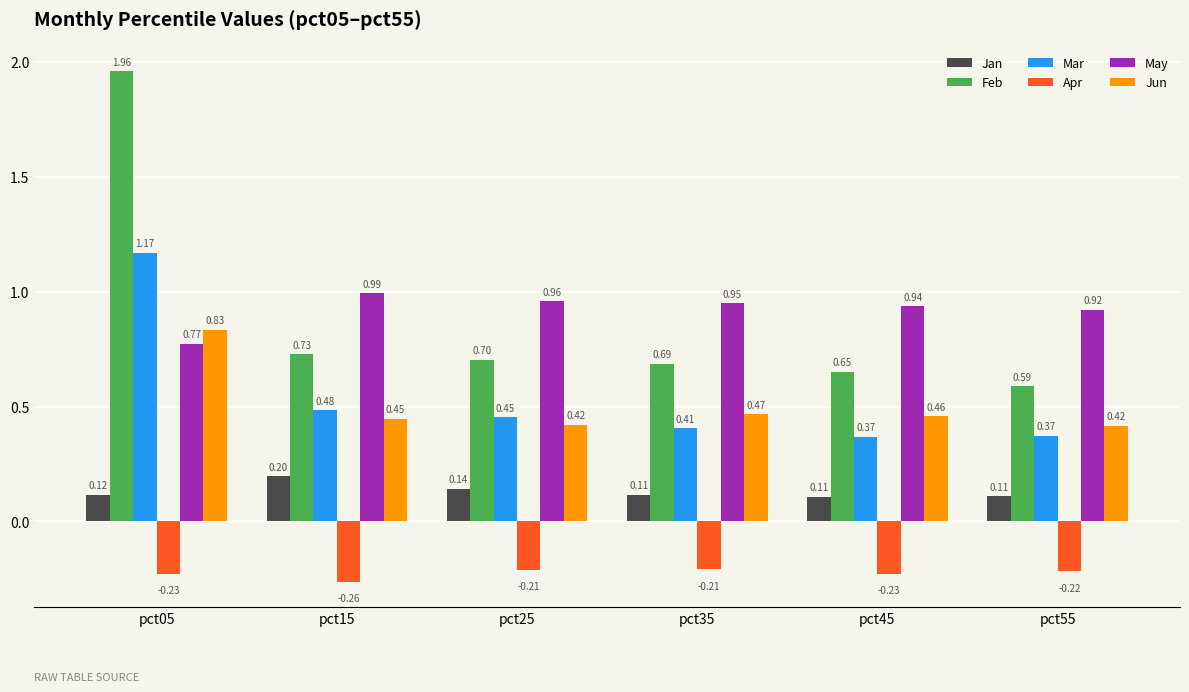

Is the value of Apr at pct15 greater than the value of Mar at pct55?

No